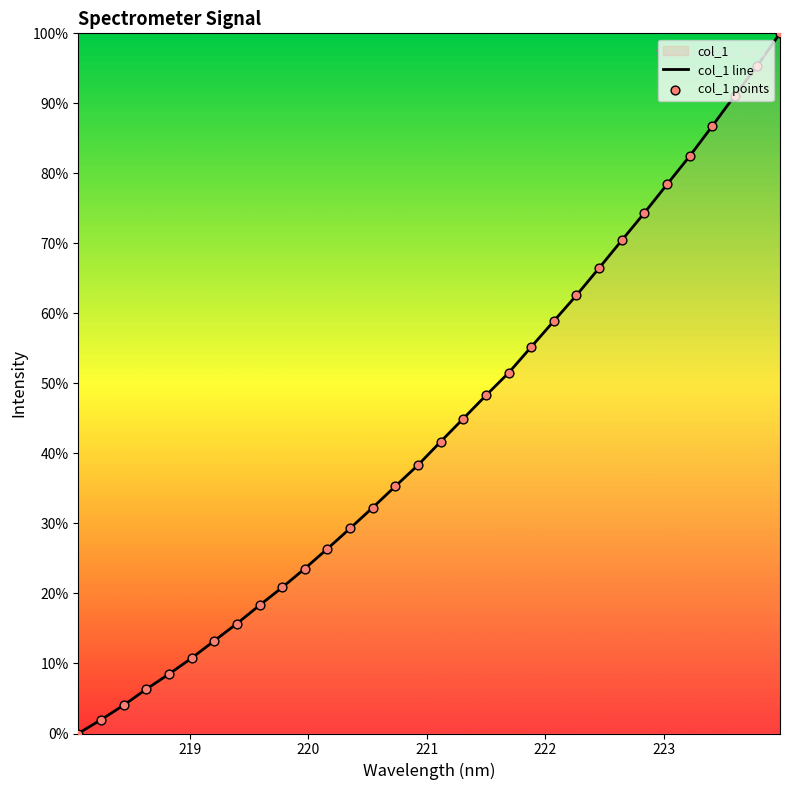

What is the maximum value shown in the chart?

100.0